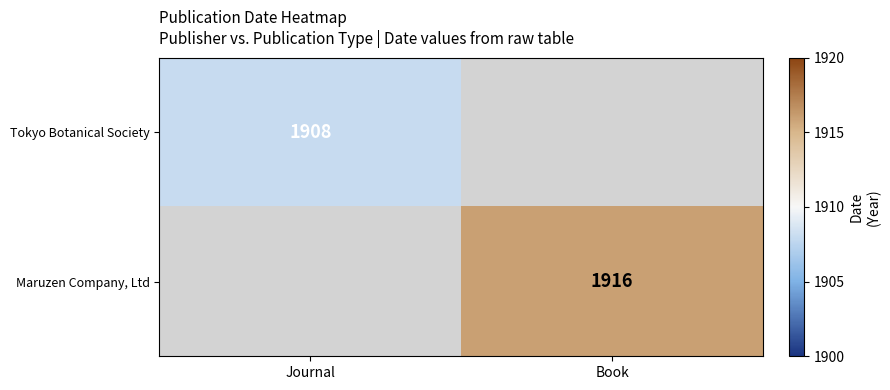

True or false: Maruzen Company, Ltd has a value of 504 at Book.

False